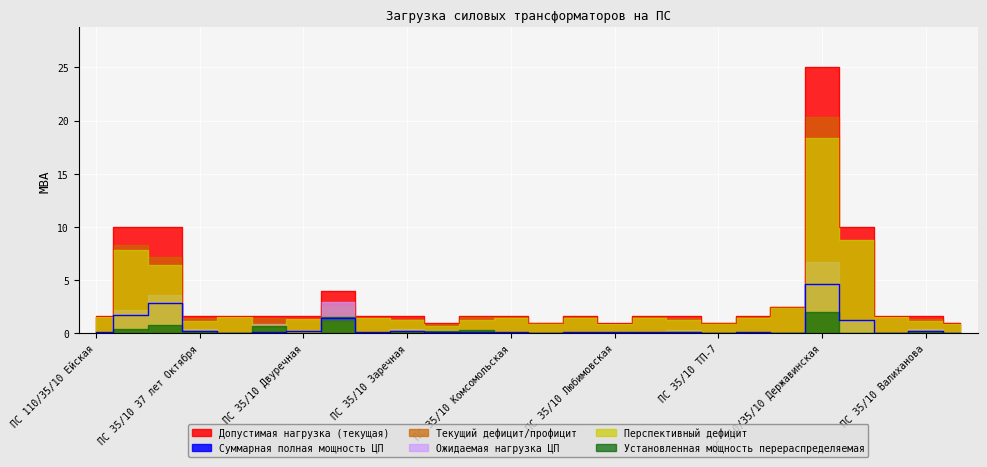

True or false: Ожидаемая нагрузка ЦП and Суммарная полная мощность ЦП cross at least once.

False